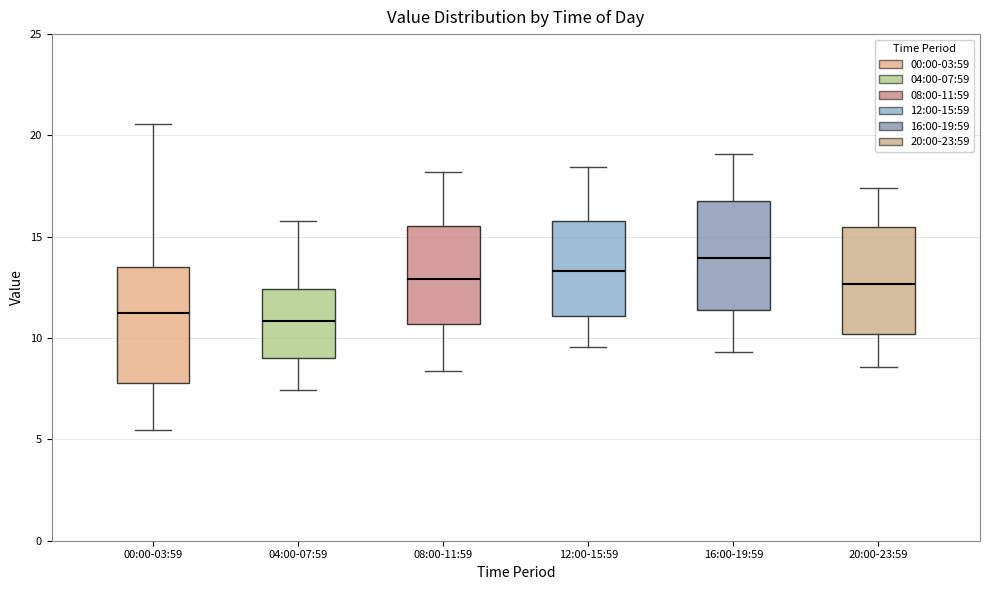

Reading left to right, transcribe this box plot: for each box, give where its median line is, the range the box spans, and where its two whiskers end, as read against the y-axis. The values are not printed on the chart, so give them approximately, as read against the axis.

00:00-03:59: median 11.0, box 8.0 to 13.5, whiskers 5.5 to 20.5
04:00-07:59: median 11.0, box 9.0 to 12.5, whiskers 7.5 to 16.0
08:00-11:59: median 13.0, box 10.5 to 15.5, whiskers 8.5 to 18.0
12:00-15:59: median 13.5, box 11.0 to 16.0, whiskers 9.5 to 18.5
16:00-19:59: median 14.0, box 11.5 to 17.0, whiskers 9.5 to 19.0
20:00-23:59: median 12.5, box 10.0 to 15.5, whiskers 8.5 to 17.5